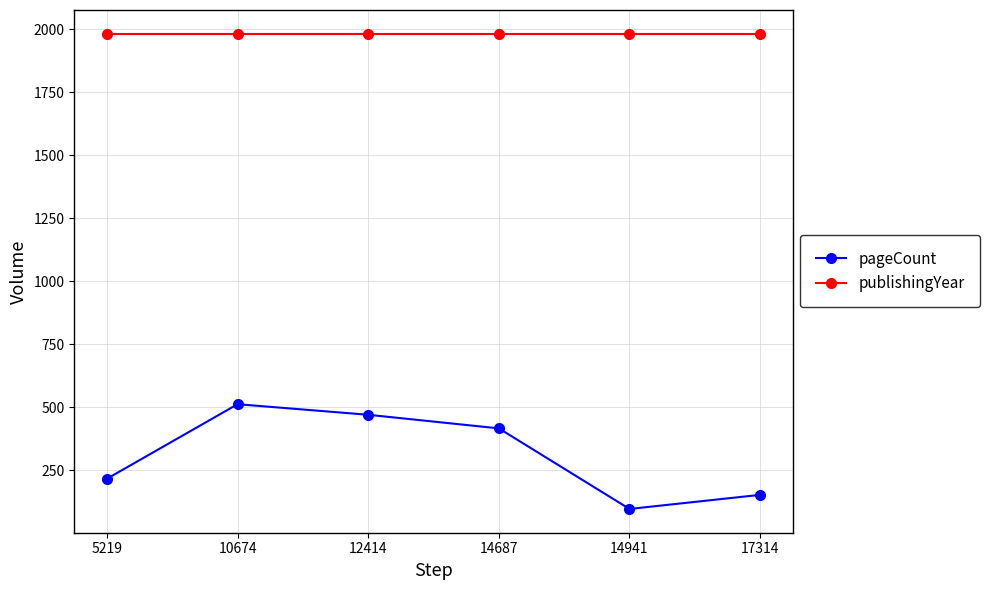

The pageCount series shows 152 at 17314. True or false?

True